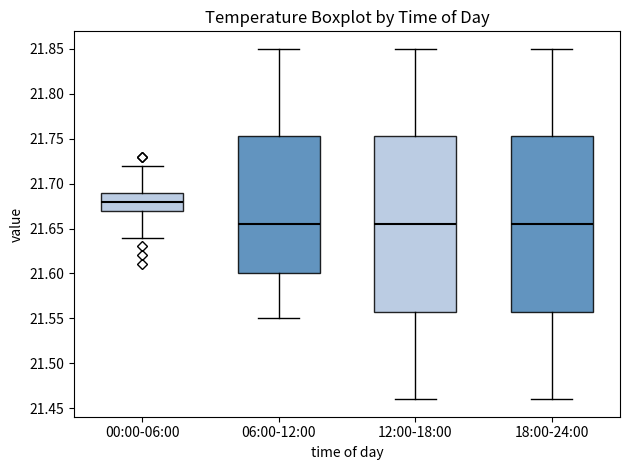

Reading left to right, read every box against the y-axis: the position of its median line, the range the box covers, and the ends of its whiskers. The values are not printed on the chart, so give them approximately, as read against the axis.

00:00-06:00: median 21.680, box 21.670 to 21.690, whiskers 21.640 to 21.720
06:00-12:00: median 21.655, box 21.600 to 21.755, whiskers 21.550 to 21.850
12:00-18:00: median 21.655, box 21.560 to 21.755, whiskers 21.460 to 21.850
18:00-24:00: median 21.655, box 21.560 to 21.755, whiskers 21.460 to 21.850